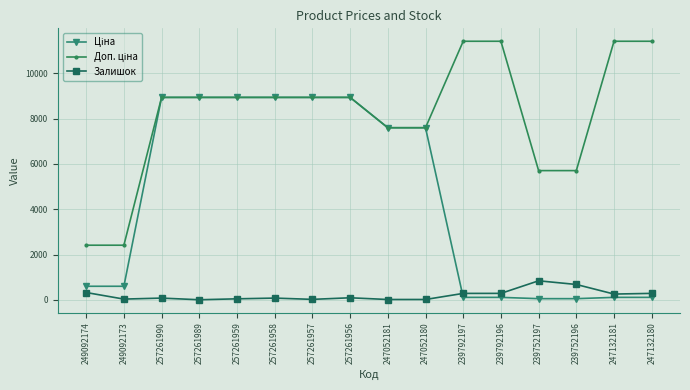

At how many categories does at least one series exceed 1829?

16